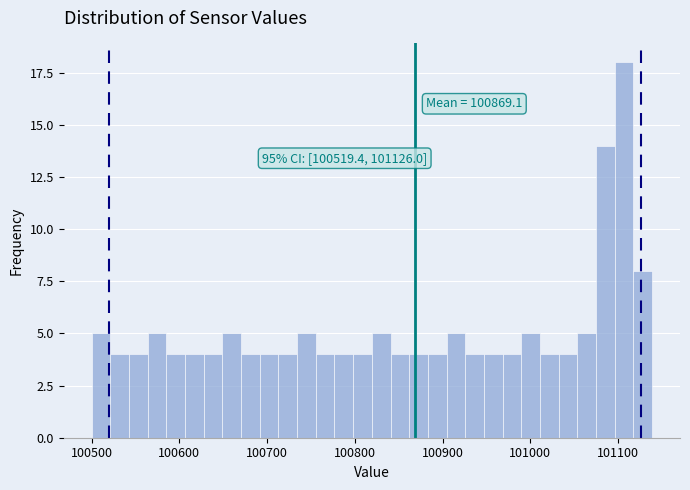

Read against the x-axis, roughly where is the centre of the tallest bar?

101110